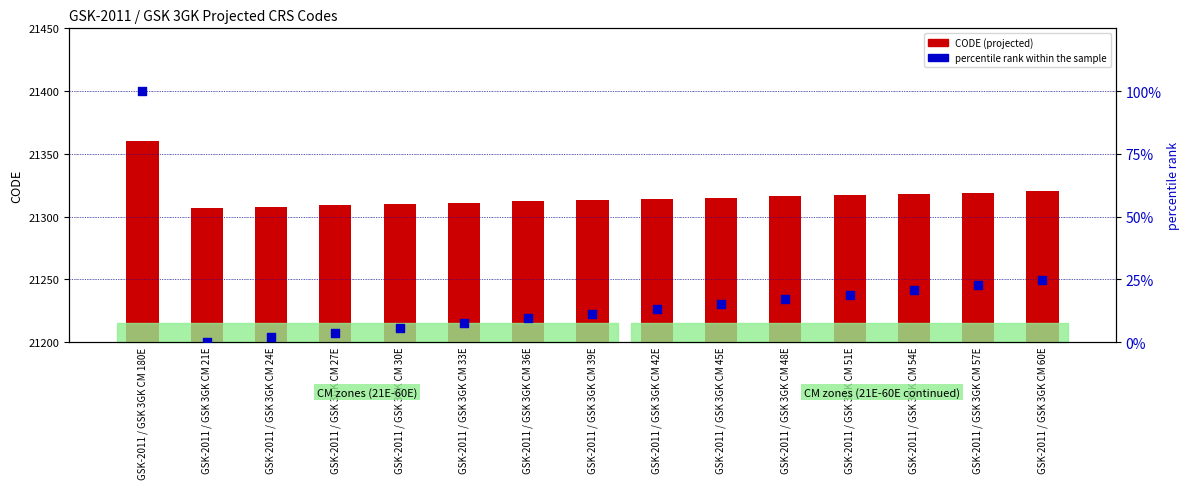

Which series reaches the minimum Y coordinate?

percentile rank within the sample